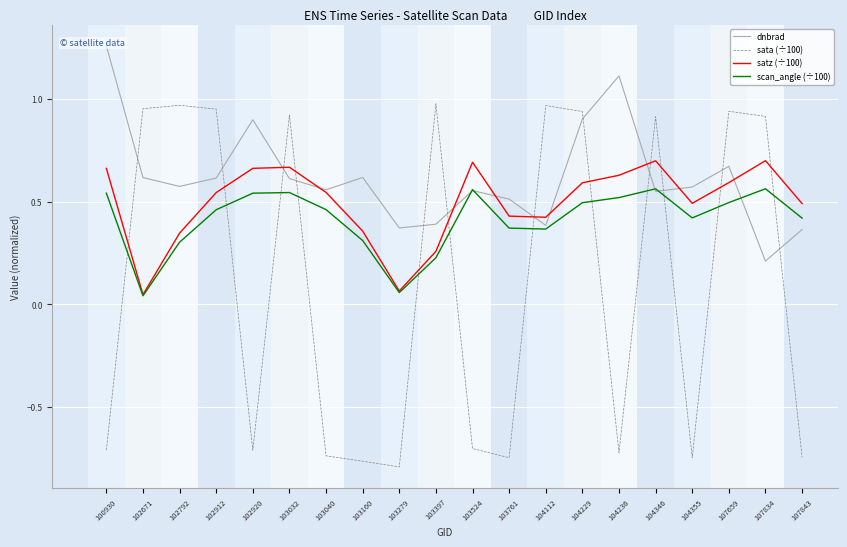

The sata (÷100) series shows -1.0 at 100930. True or false?

False